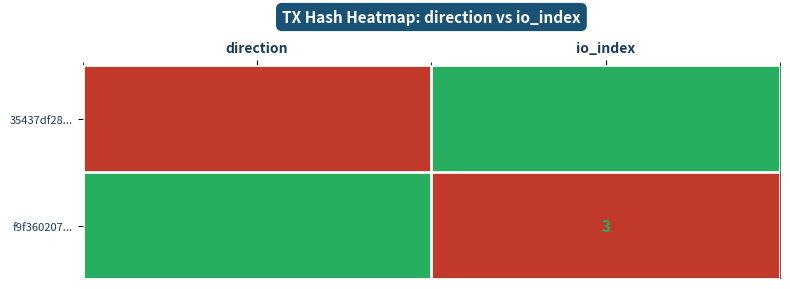

Reading left to right, list all the values displayed in this chart.

35437df28...: -1	498
f9f360207...: 1	3